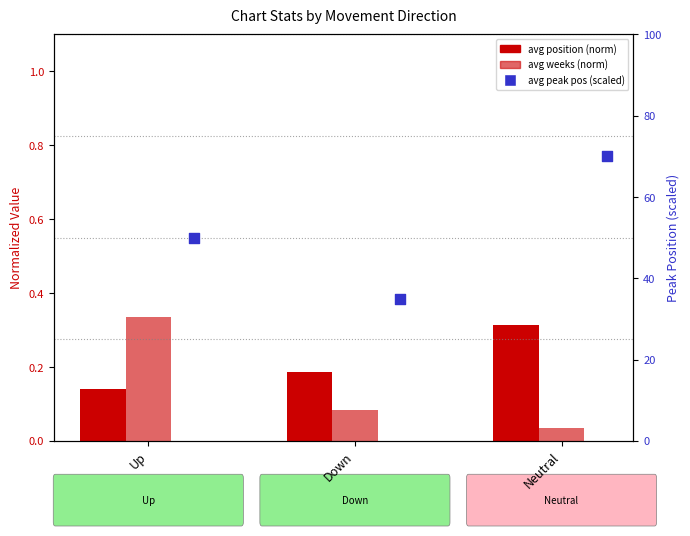

Is the value of avg peak pos (scaled) at Neutral greater than the value of avg weeks (norm) at Up?

Yes